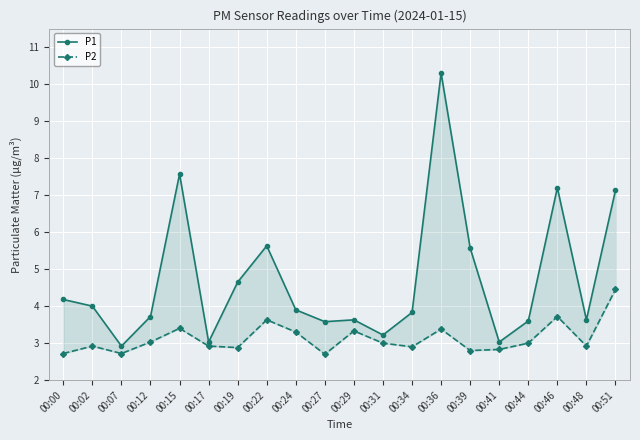

Is this an area chart (filled region under the line)?

No